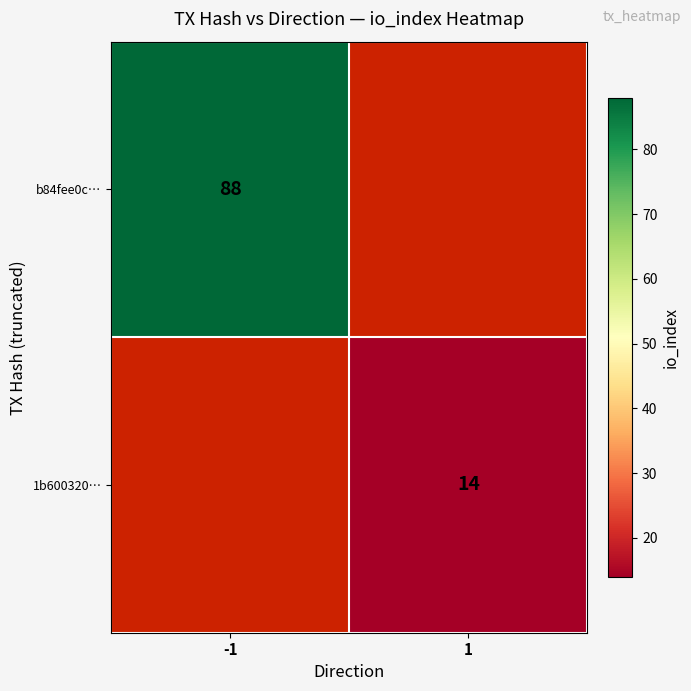

The b84fee0c… series shows 60 at -1. True or false?

False